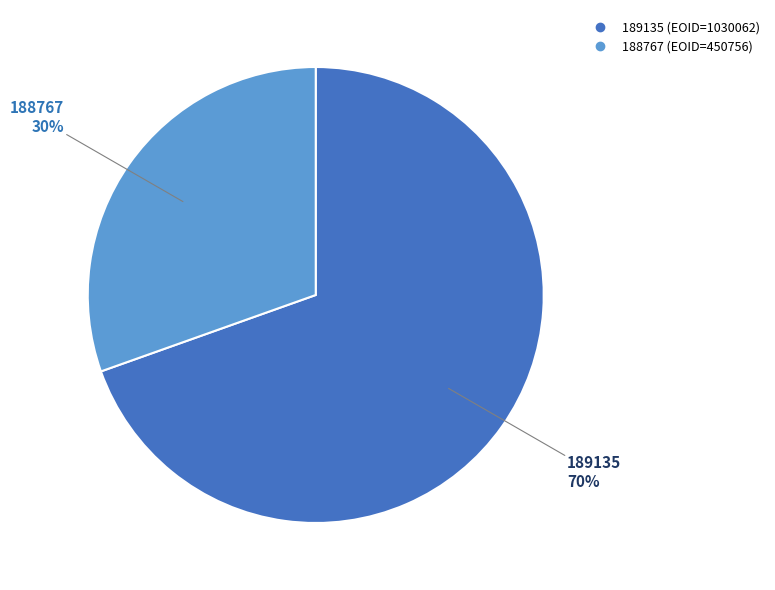

Rank the categories by value from highest to lowest.

189135, 188767